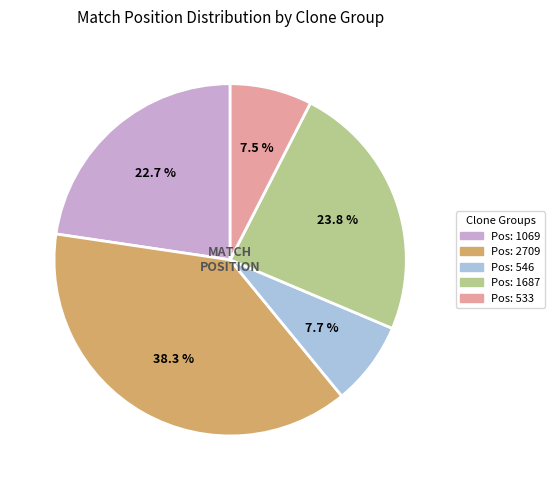

Do Pos: 2709 and Pos: 546 together represent more than half of the pie?

No